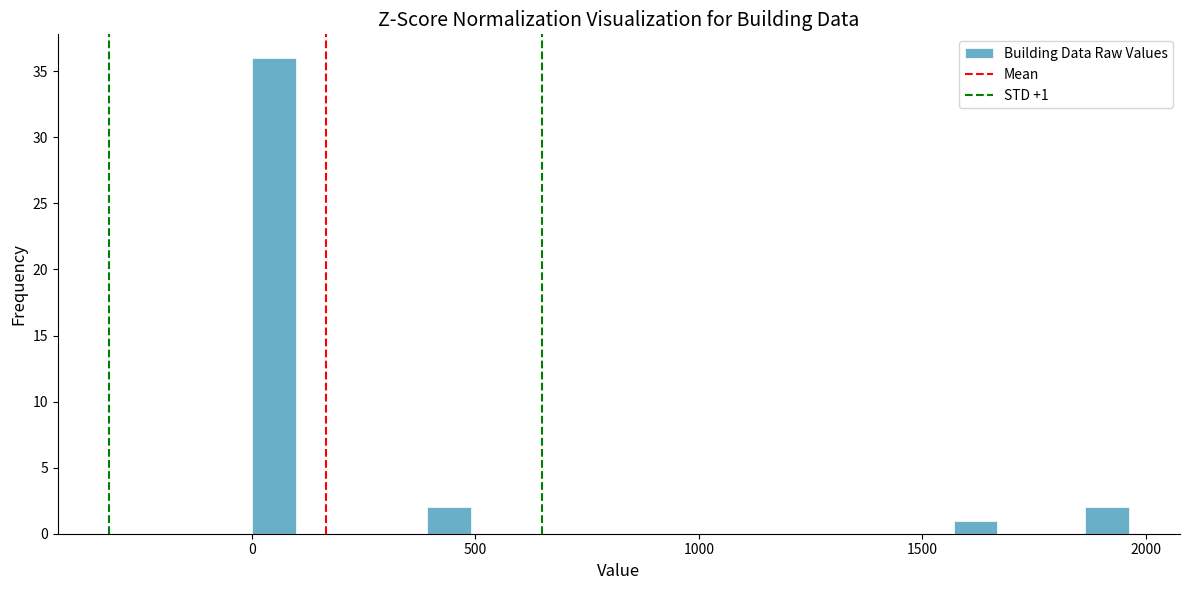

Read against the x-axis, roughly where is the centre of the tallest bar?

50